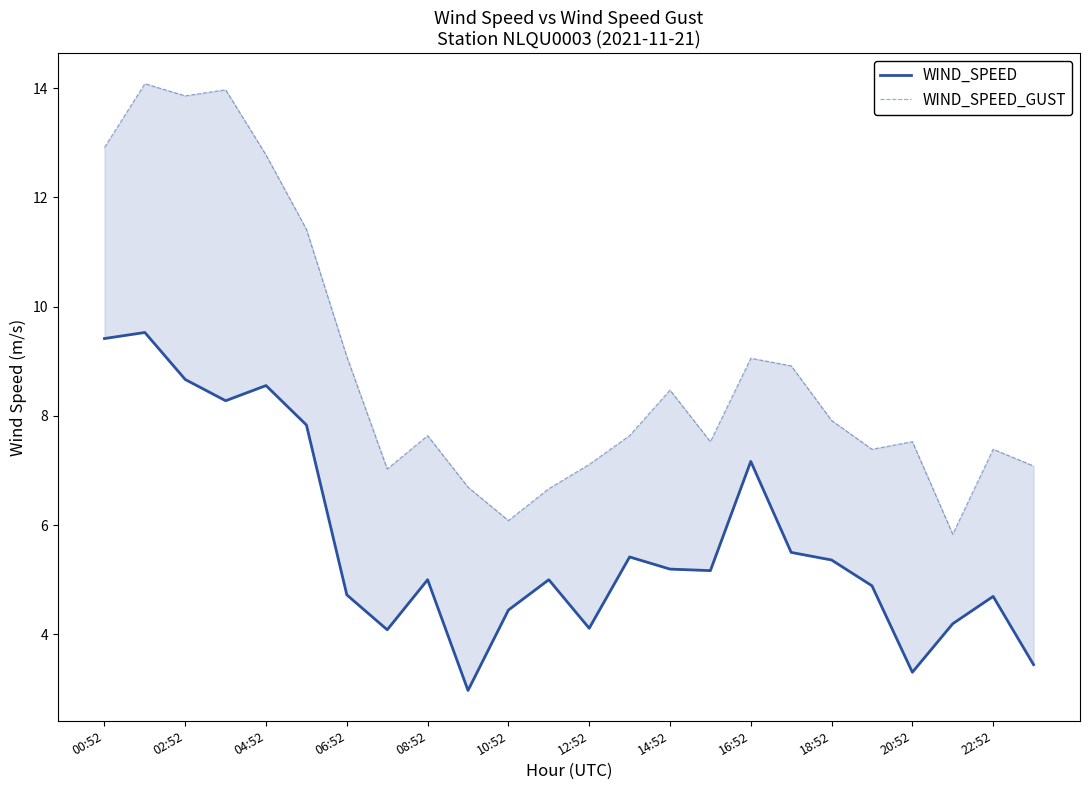

True or false: WIND_SPEED and WIND_SPEED_GUST intersect in this chart.

False